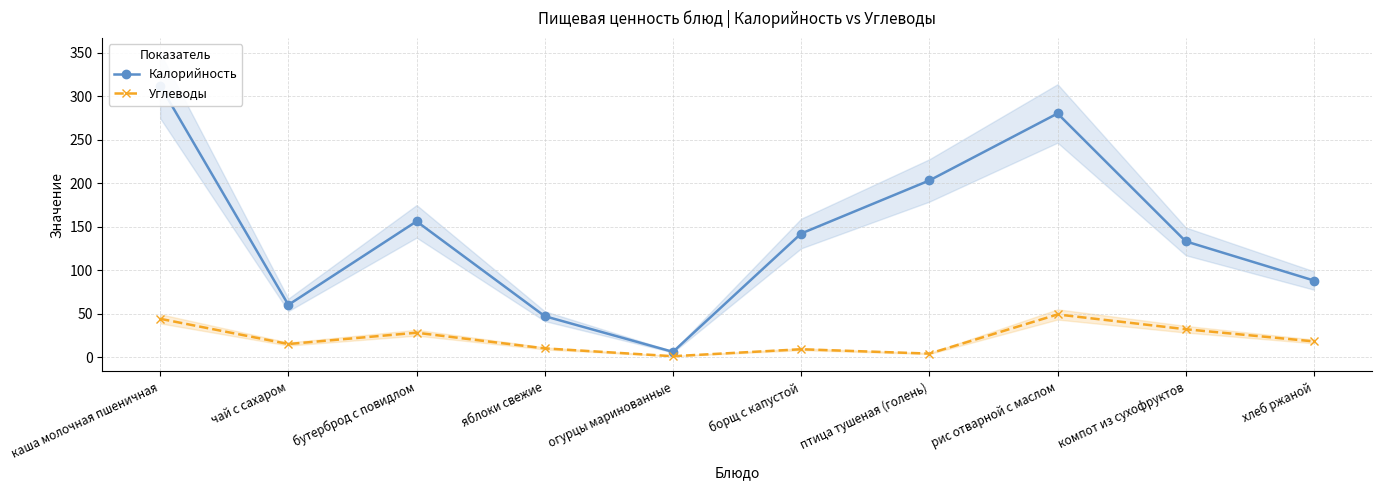

Where is the first local minimum for Калорийность?

чай с сахаром